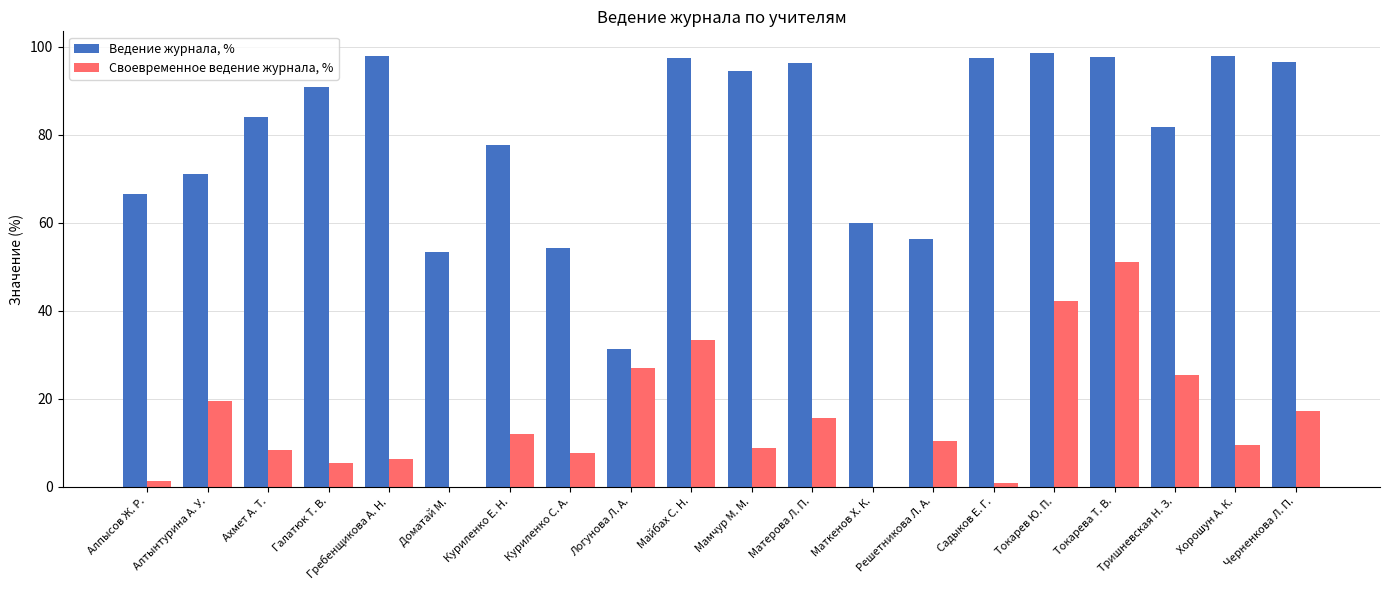

Is it true that Ведение журнала, % equals 150.7 at Хорошун А. К.?

False